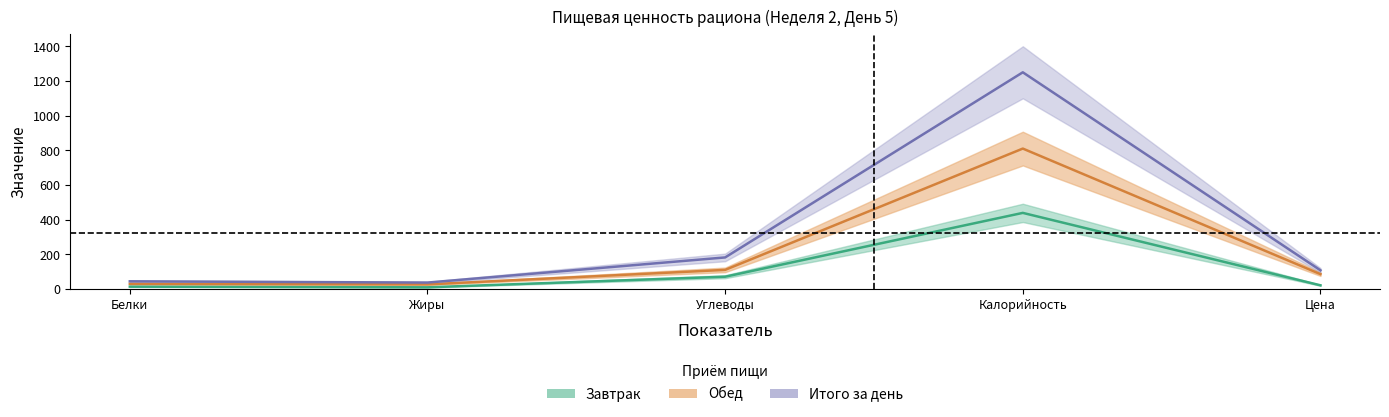

What is the maximum value for Обед?

811.0